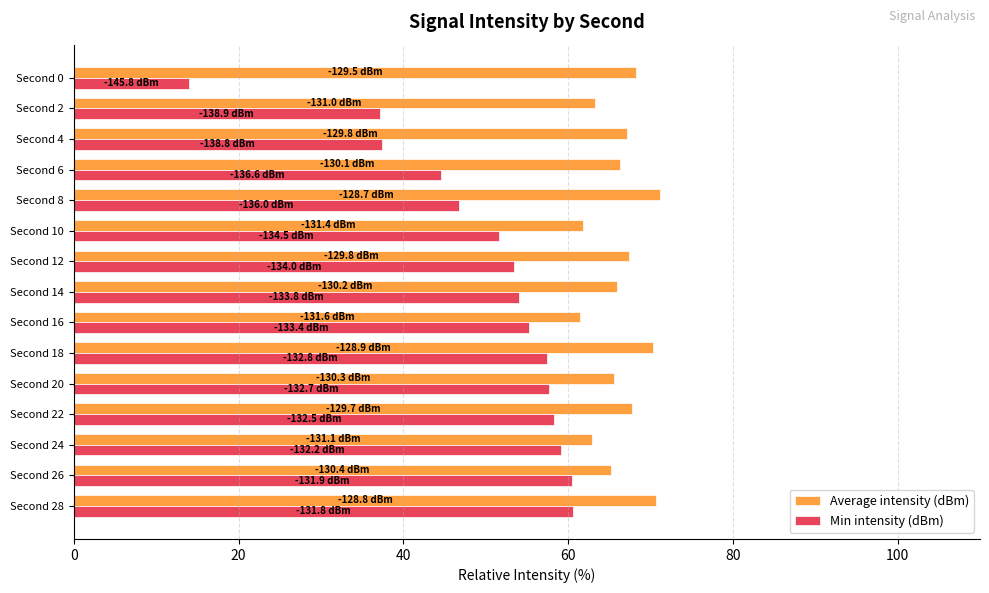

What is the sum of all Average intensity (dBm) values?

995.1